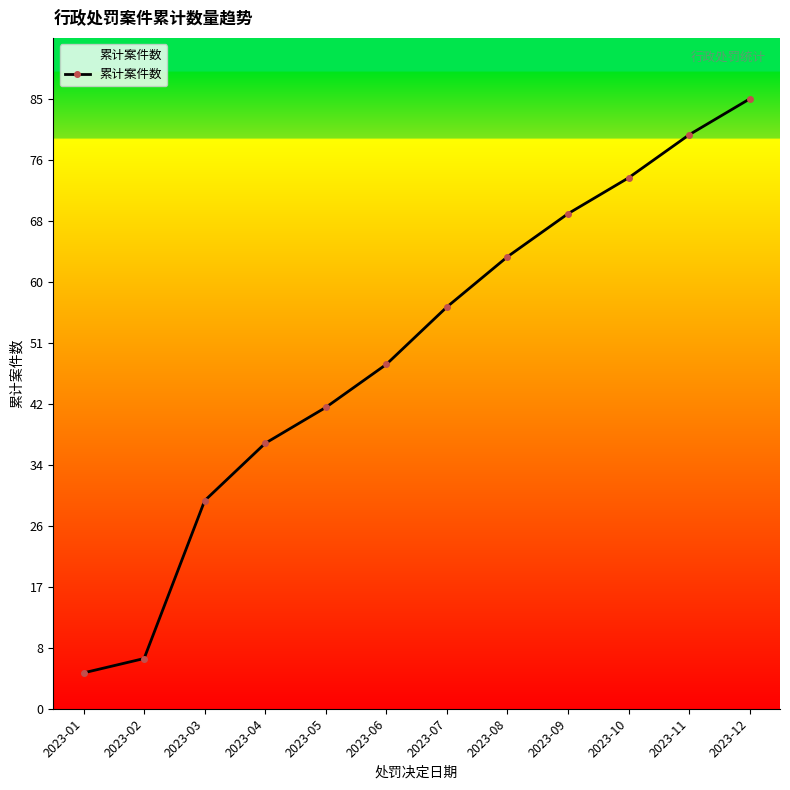

What value does the data have at 2023-12?

85